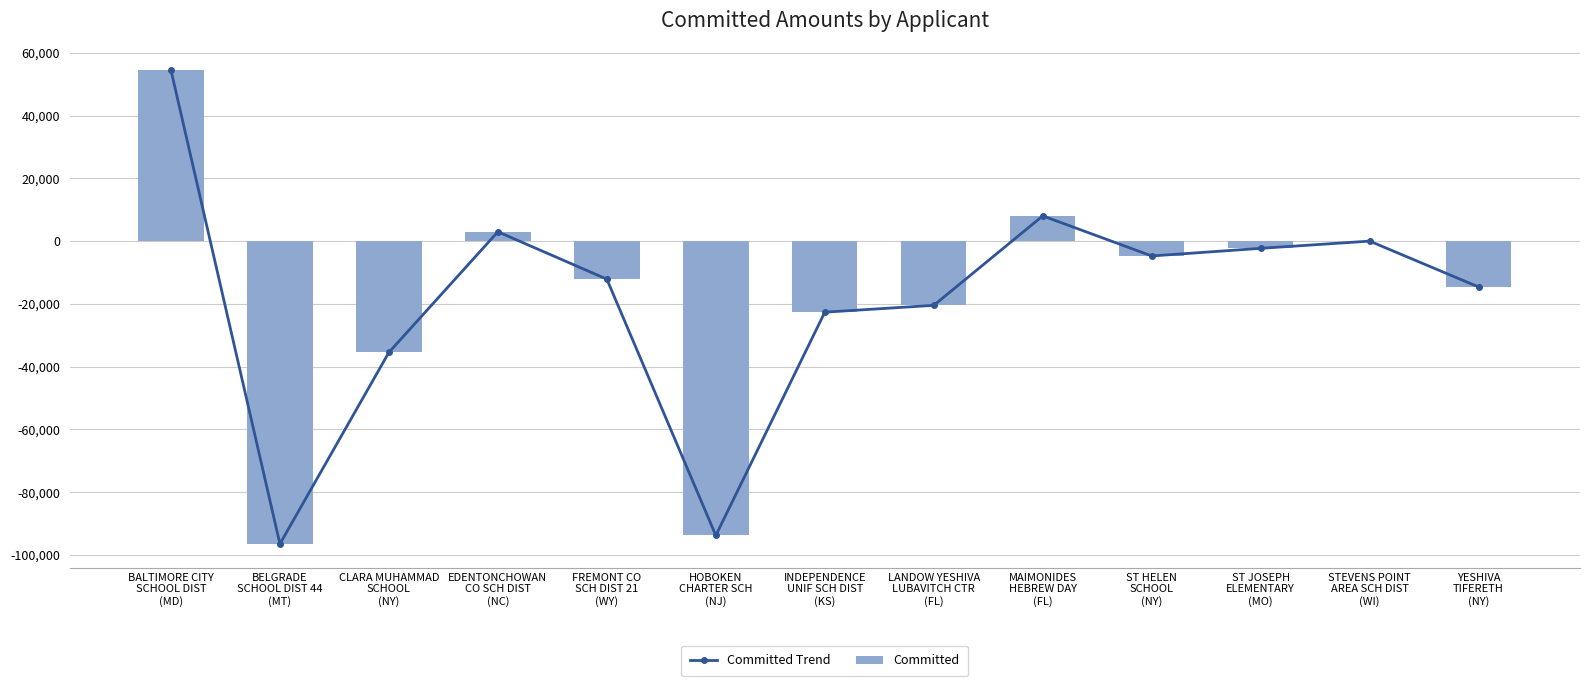

At how many categories does at least one series exceed -41028?

11